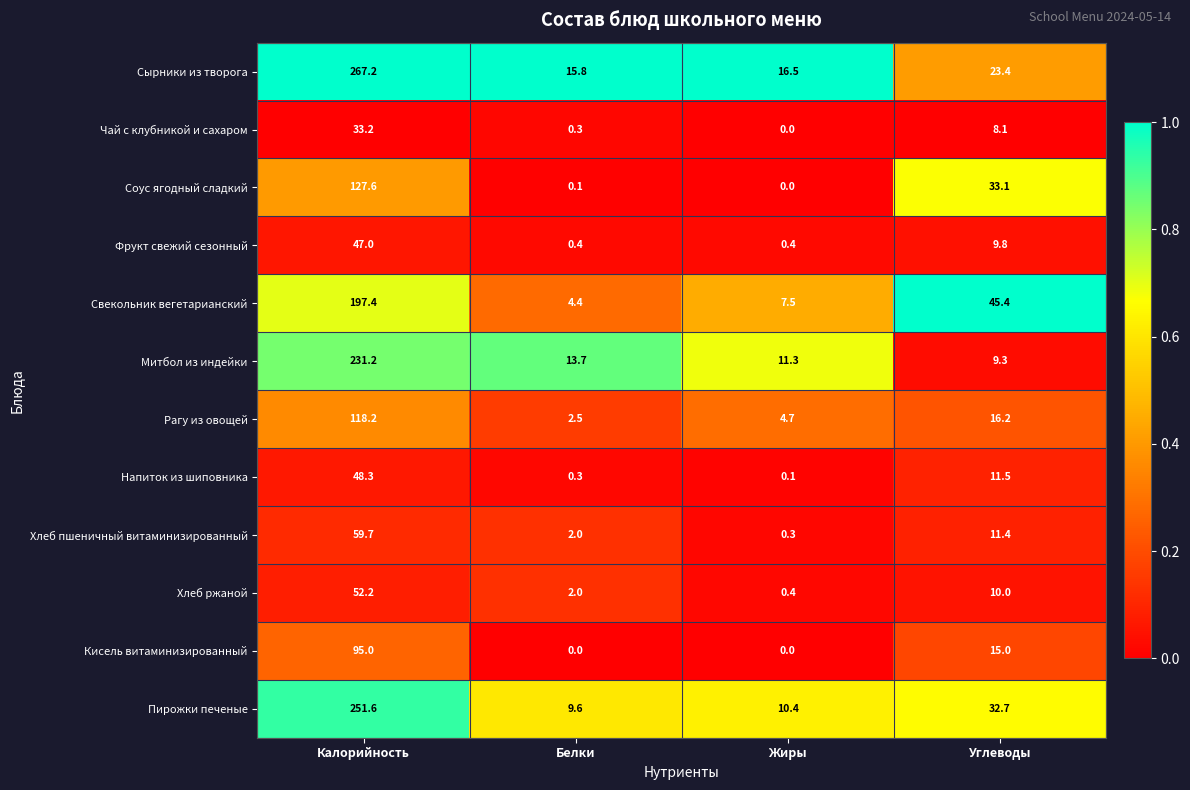

What is the difference between the maximum and minimum values in the Пирожки печеные series?

242.0